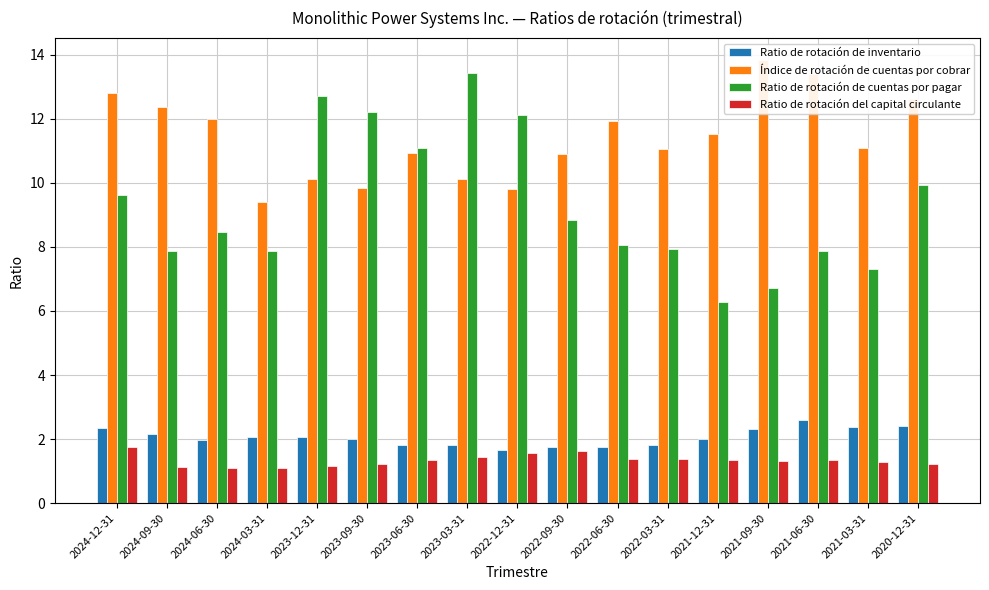

What is the sum of all Ratio de rotación de inventario values?

35.0